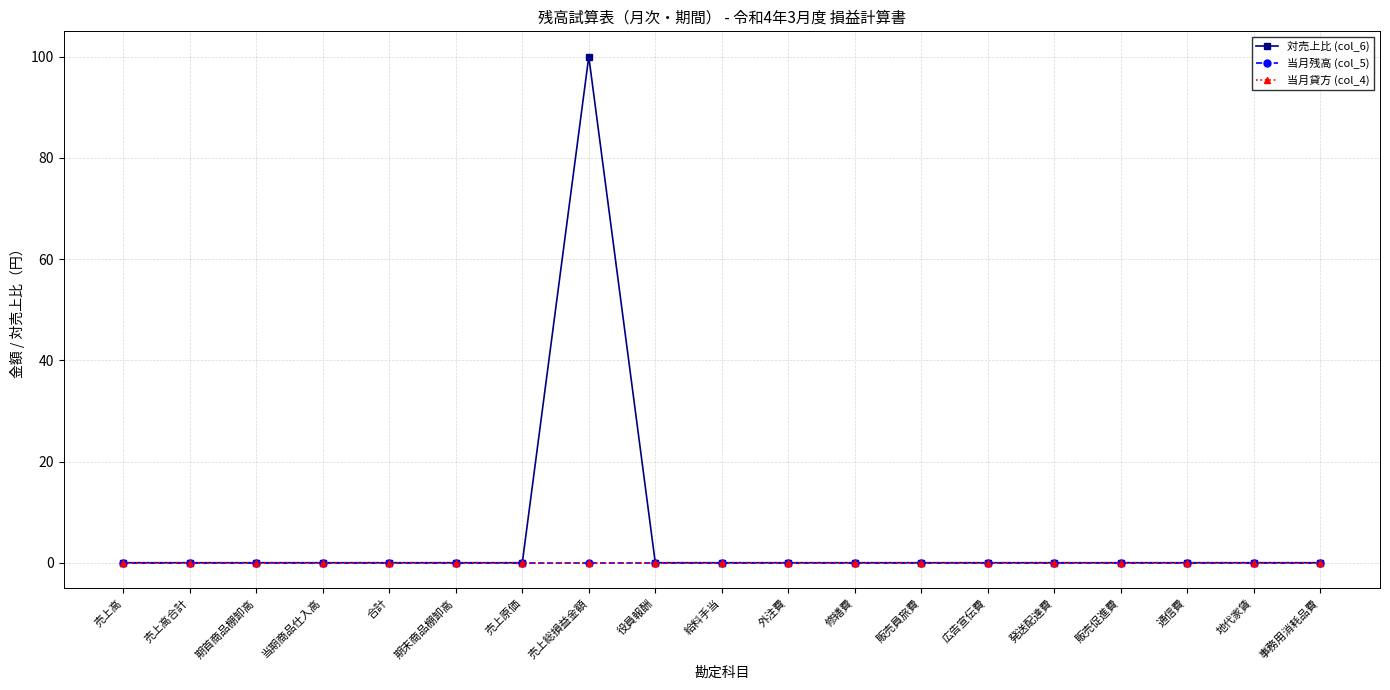

Is the value of 当月残高 (col_5) at 修繕費 greater than the value of 対売上比 (col_6) at 通信費?

No